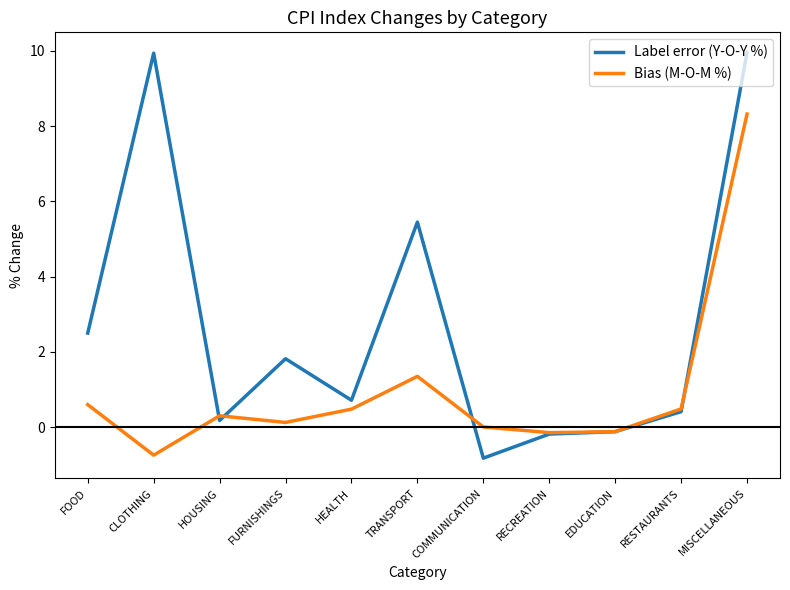

True or false: Label error (Y-O-Y %) and Bias (M-O-M %) intersect in this chart.

True